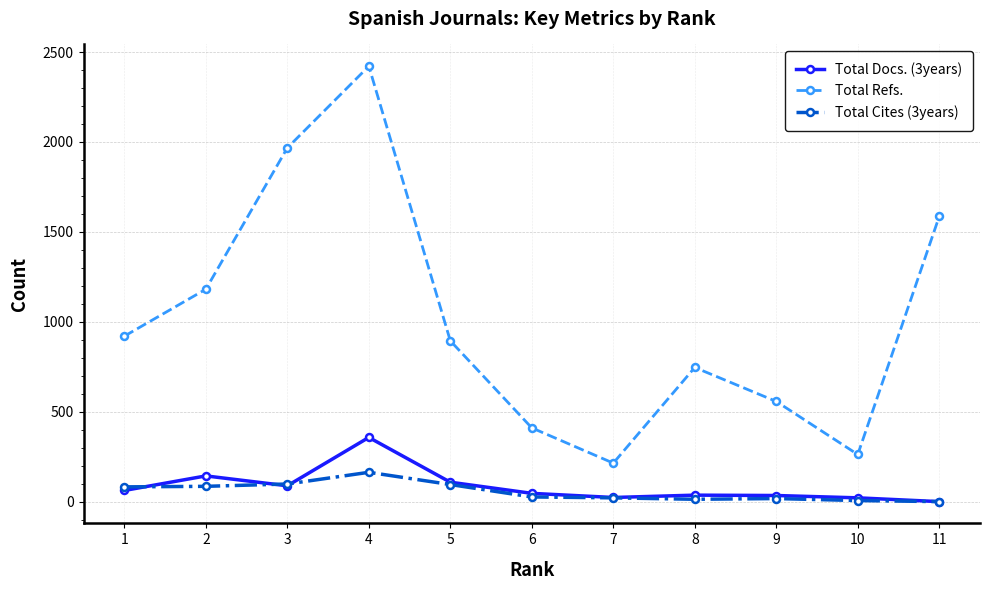

True or false: Total Cites (3years) and Total Refs. intersect in this chart.

False